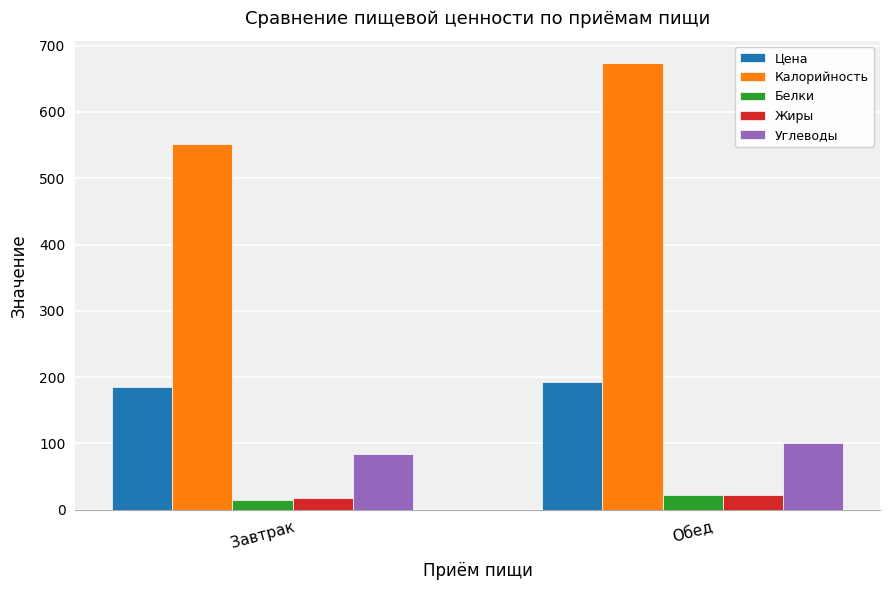

Read the Жиры value at Завтрак.

16.9